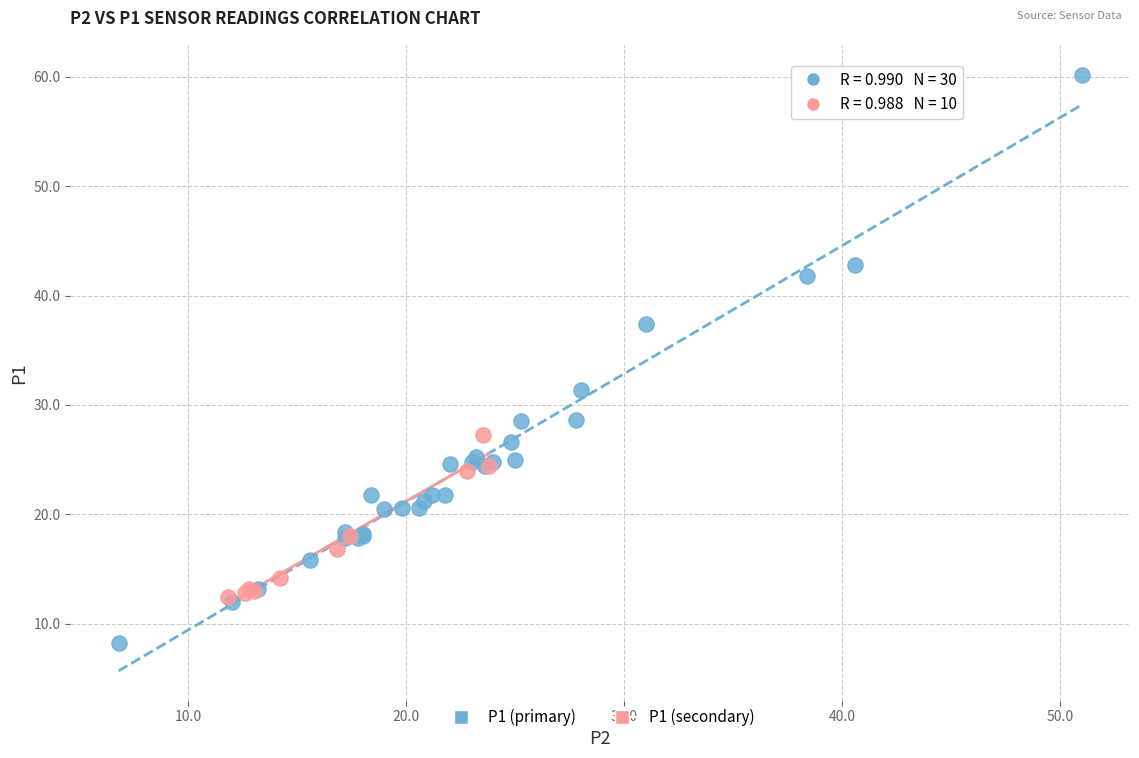

Which series contains the lowest Y value?

P1 (primary)